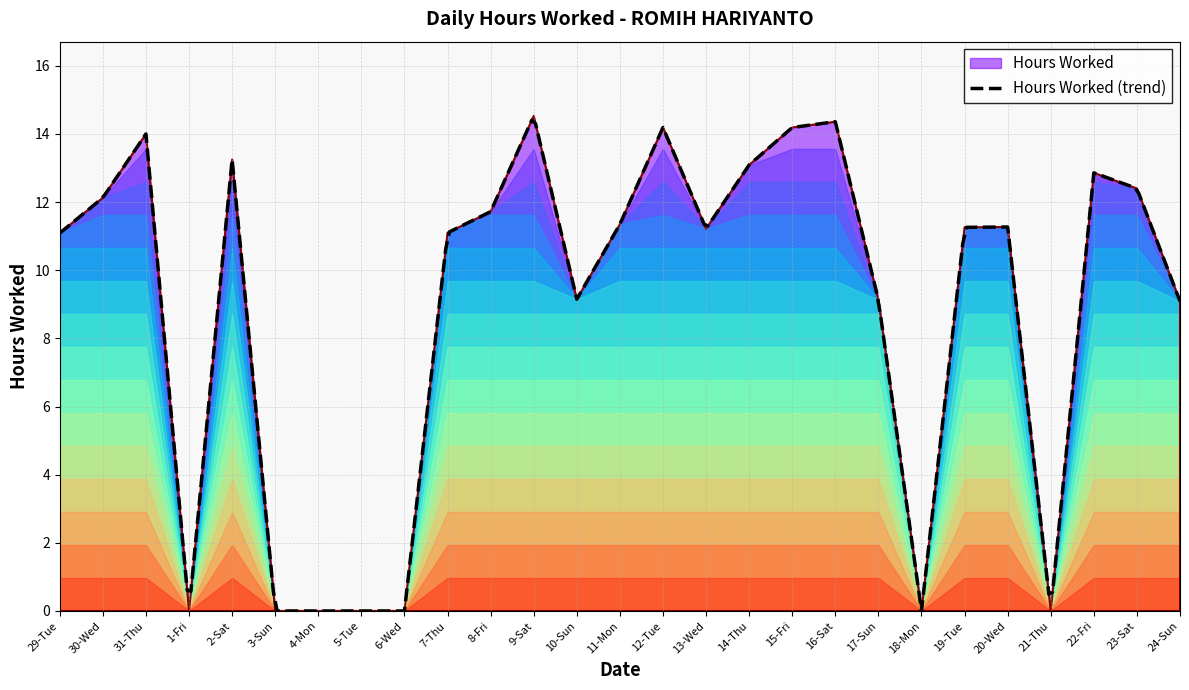

How many interior local peaks (higher than both neighbors) does the data have?

7